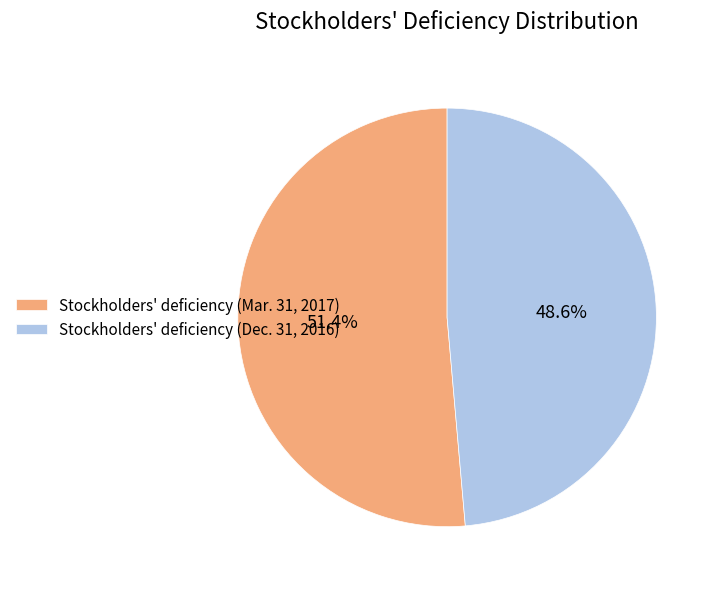

To the nearest percent, what is the combined percentage of Stockholders' deficiency (Mar. 31, 2017) and Stockholders' deficiency (Dec. 31, 2016)?

100%